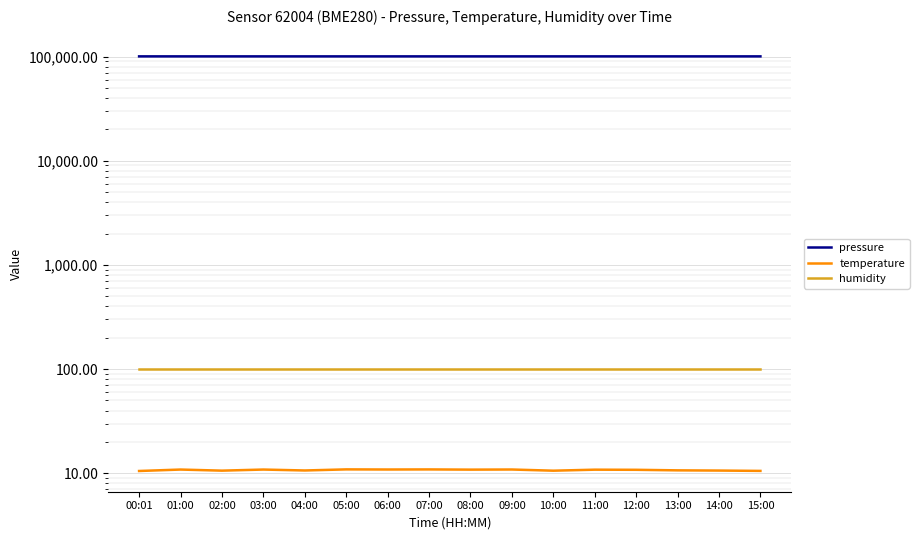

What position from the left is 13:00?

14